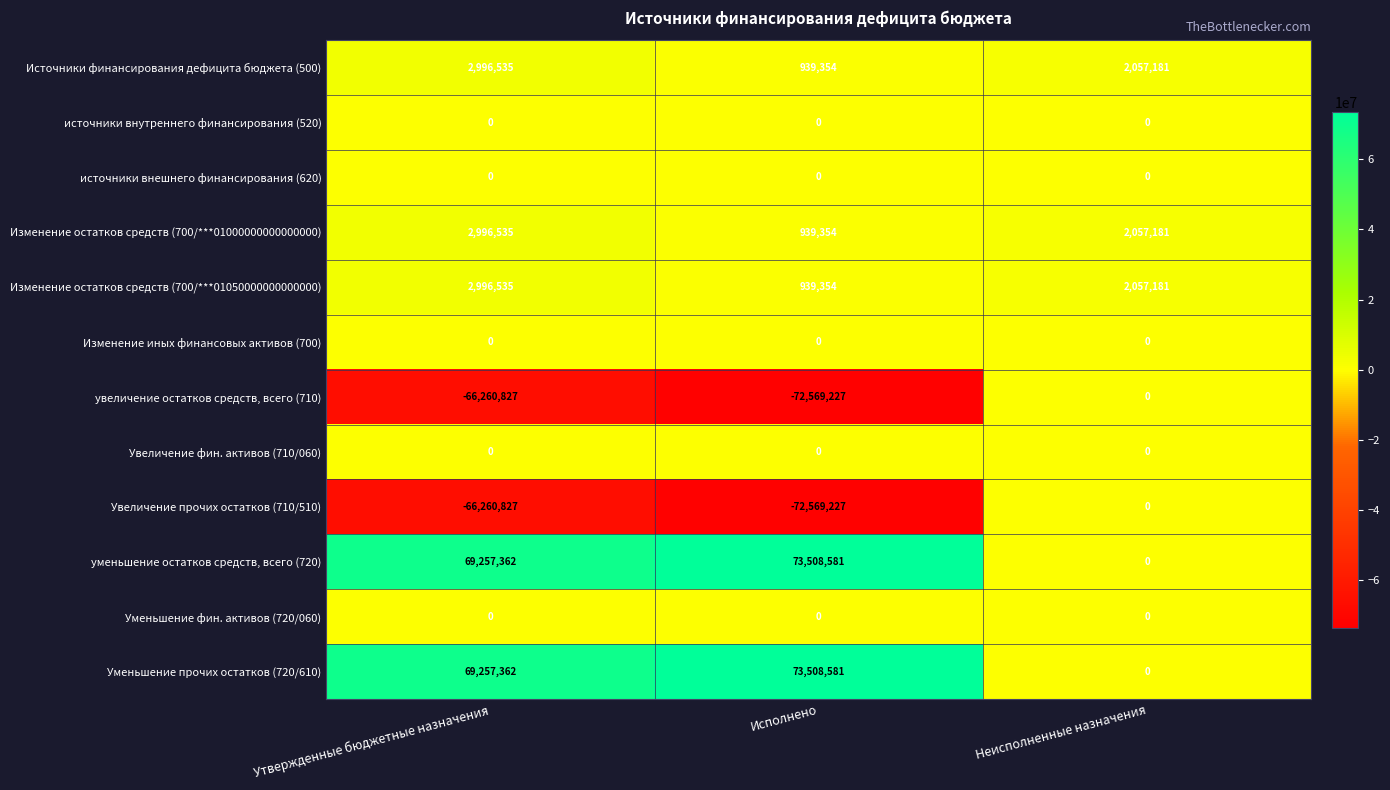

What is the difference between the second highest and minimum values in the Уменьшение прочих остатков (720/610) series?

69257362